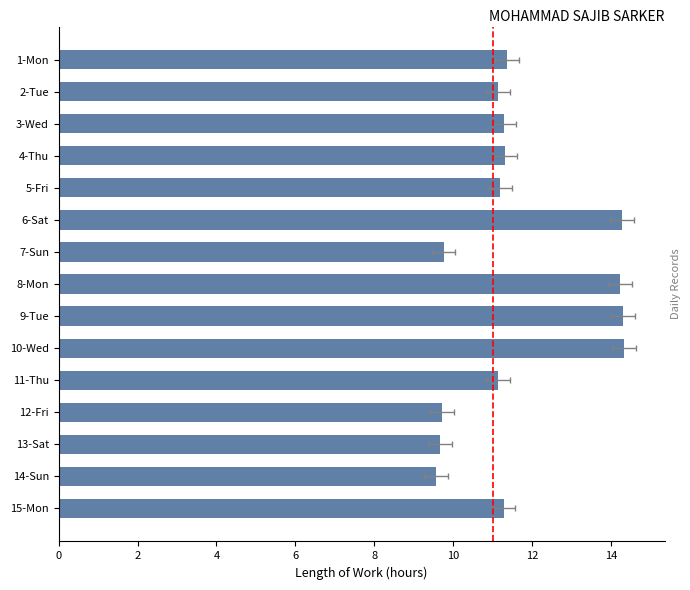

What is the sum of all values?

174.6